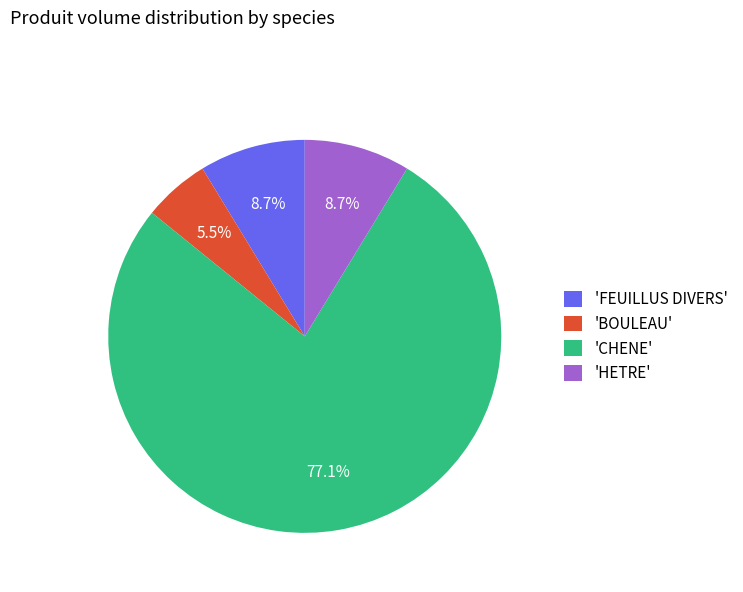

What is the largest slice in the pie chart?

'CHENE'